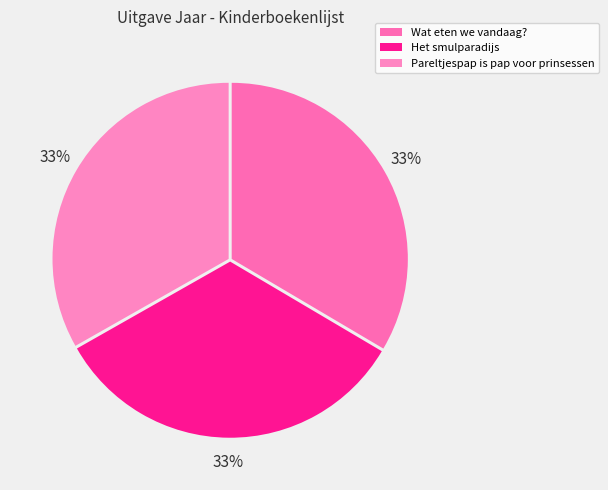

What percentage do Pareltjespap is pap voor prinsessen and Het smulparadijs together represent?

66.5%